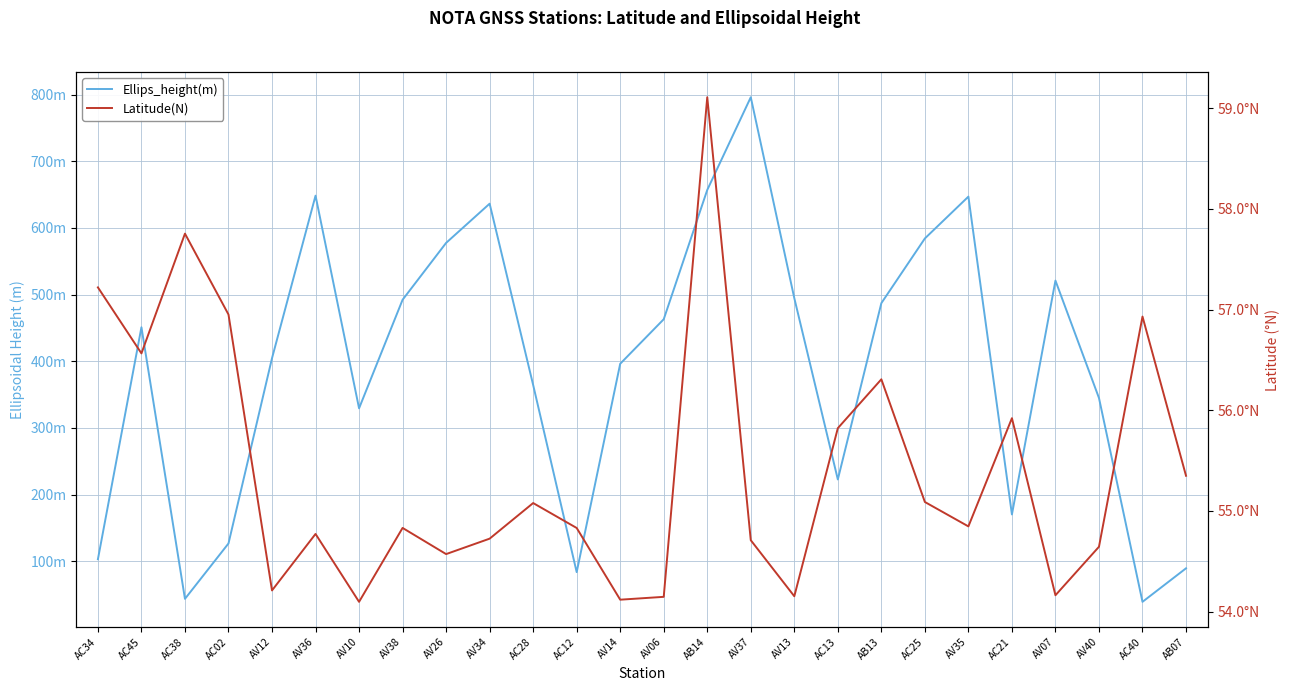

How many lines are shown in the chart?

2